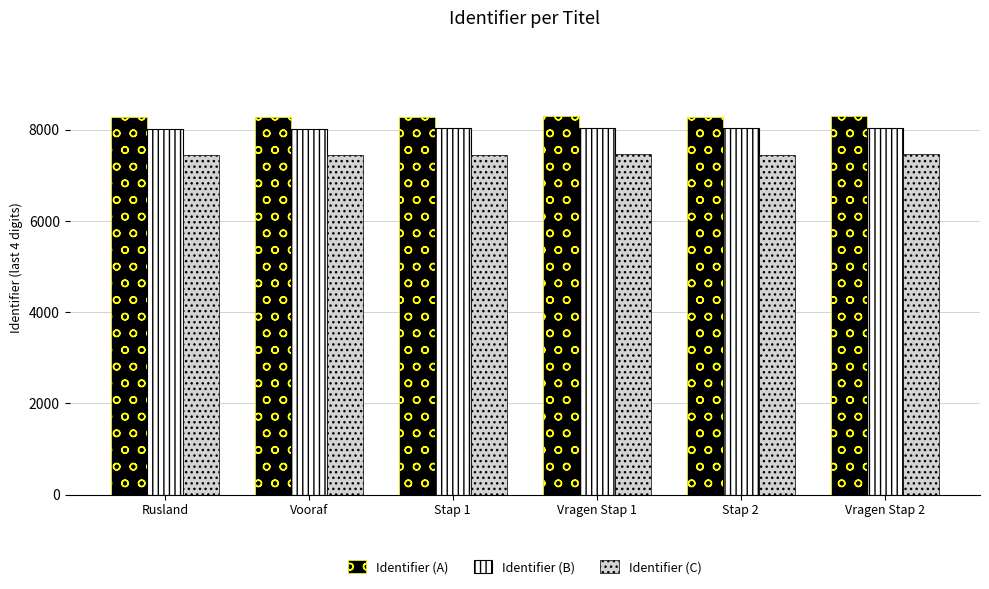

What is the highest value of the Identifier (C) series?

7468